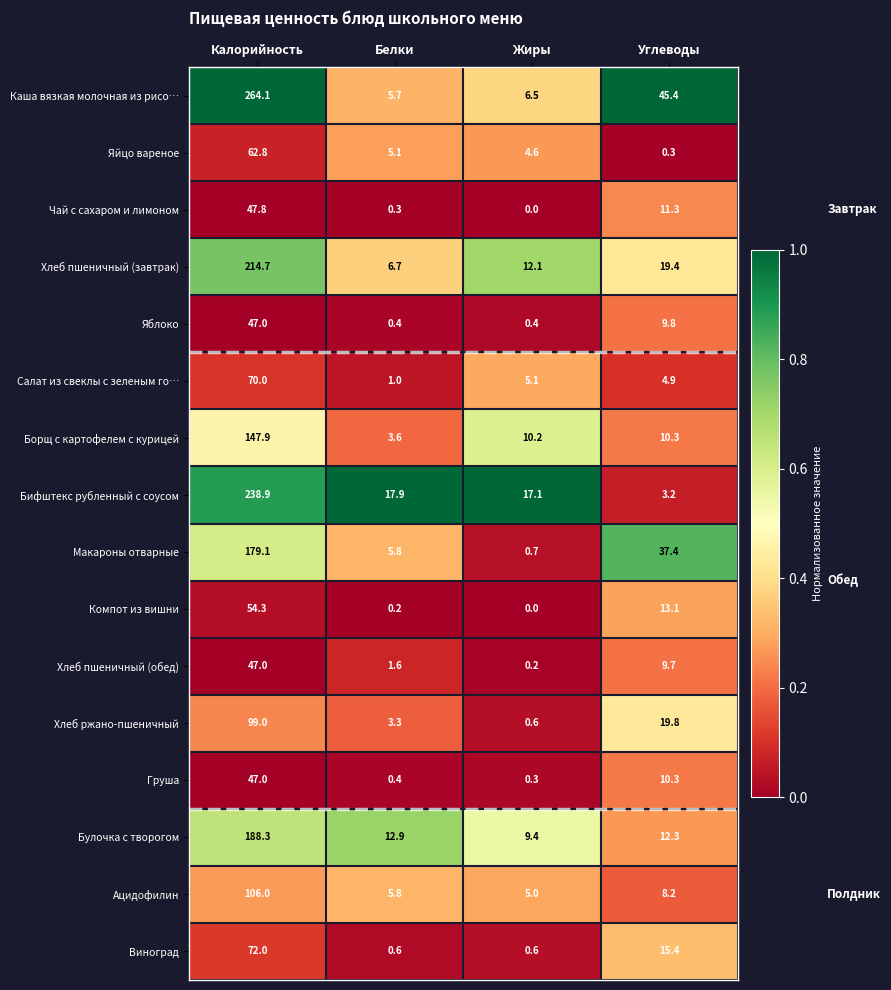

Which series has the largest range (max minus min)?

Каша вязкая молочная из рисо…